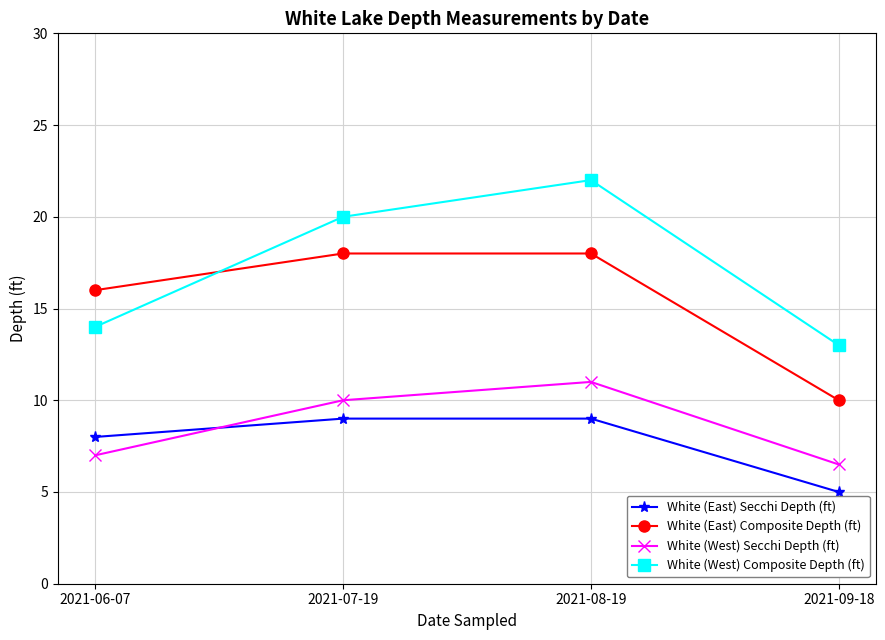

Which category has the highest value across all series?

2021-08-19